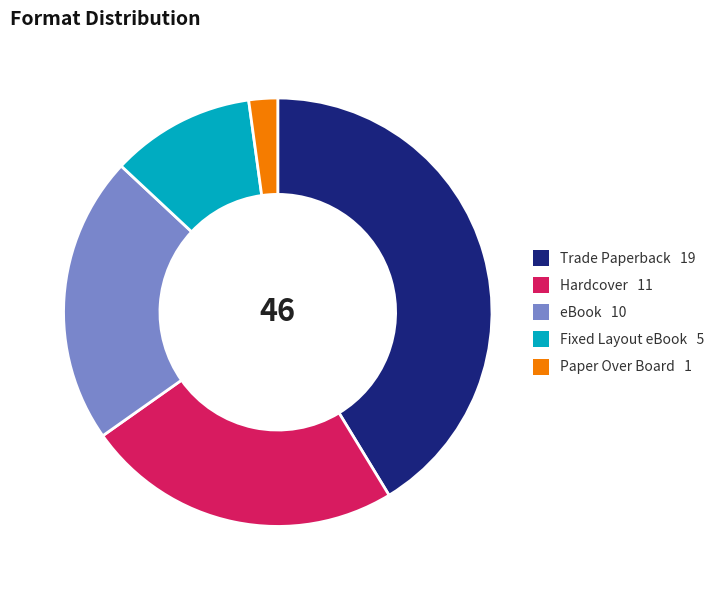

Is the sum of Fixed Layout eBook and eBook greater than half?

No